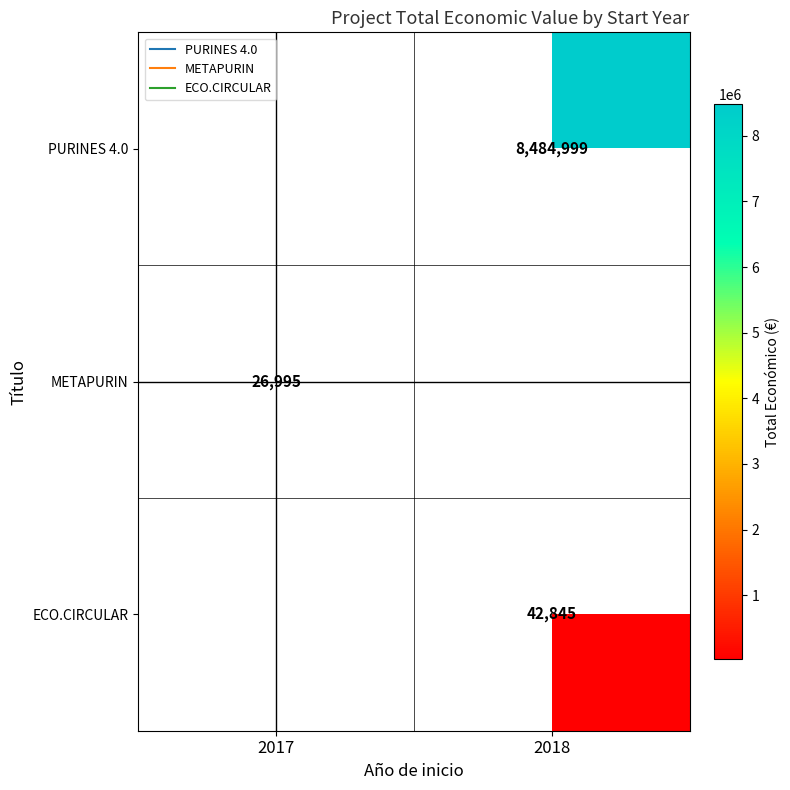

The METAPURIN series shows 26995.0 at 2017. True or false?

True